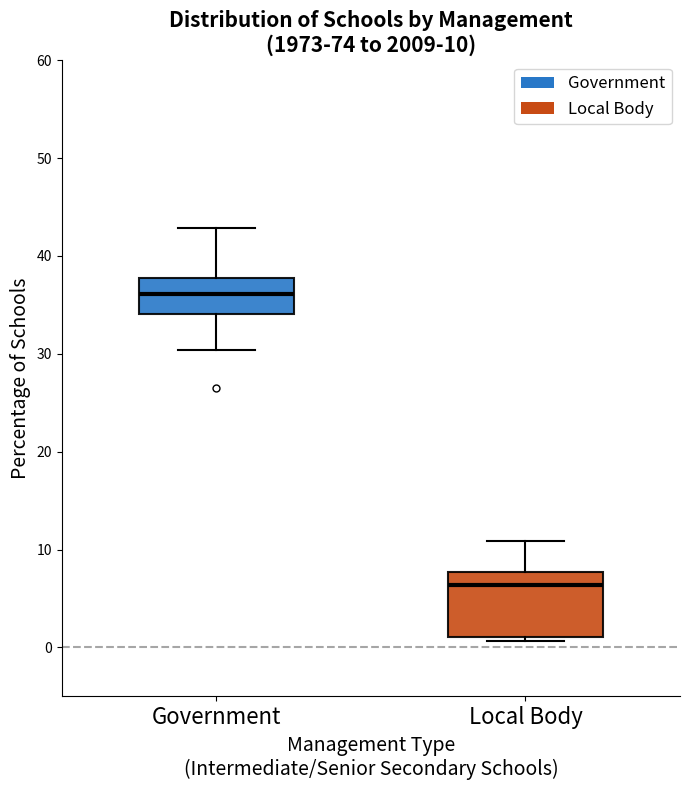

Which box's median line is the lowest?

Local Body